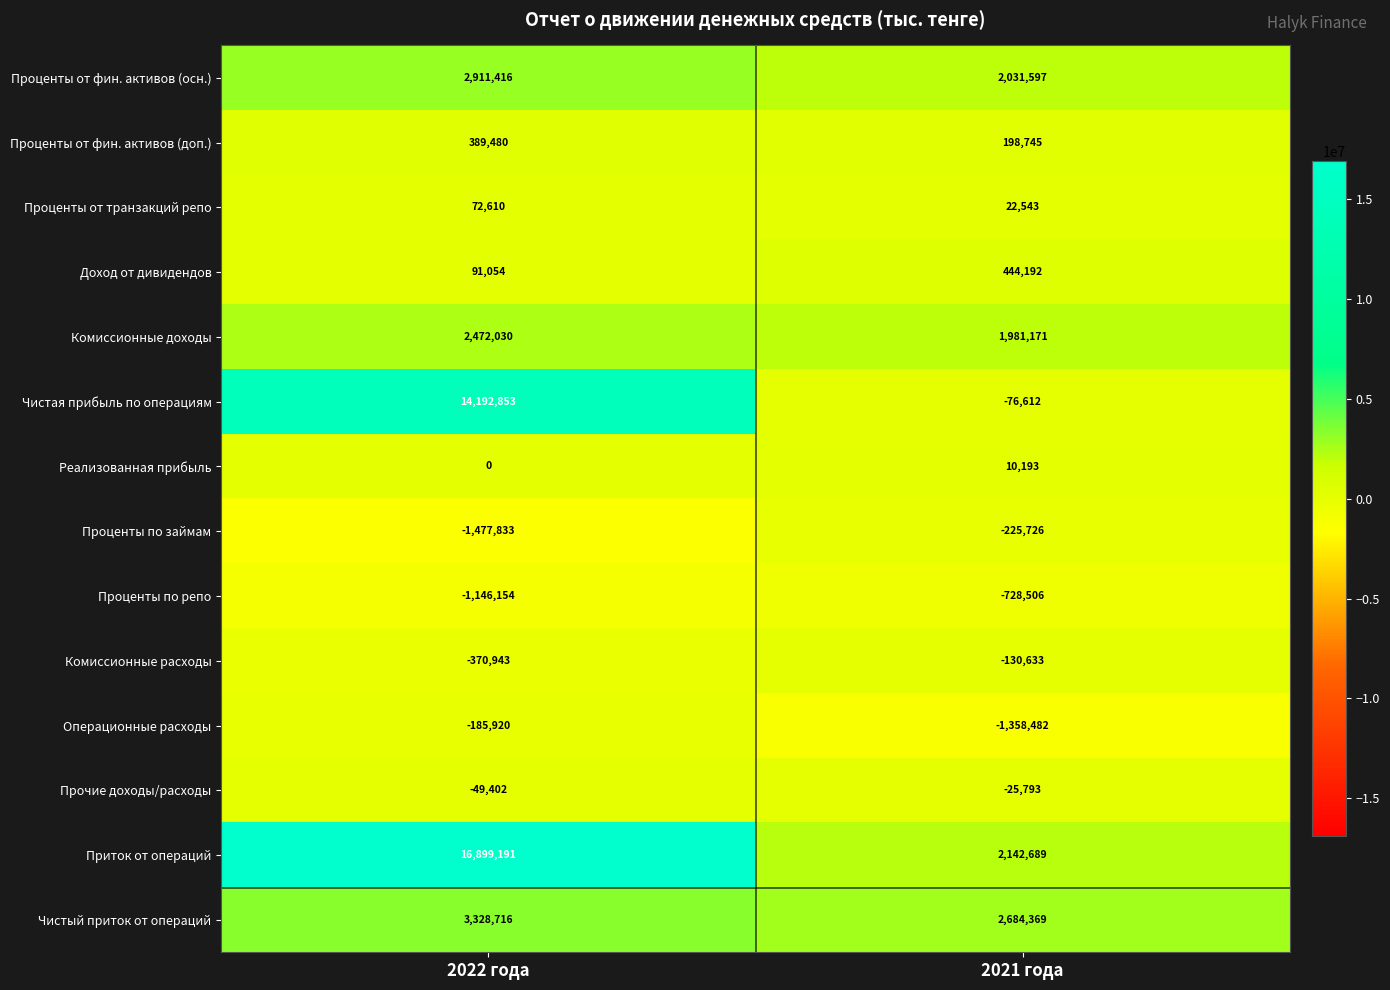

Which category has the lowest value in the Чистая прибыль по операциям series?

2021 года